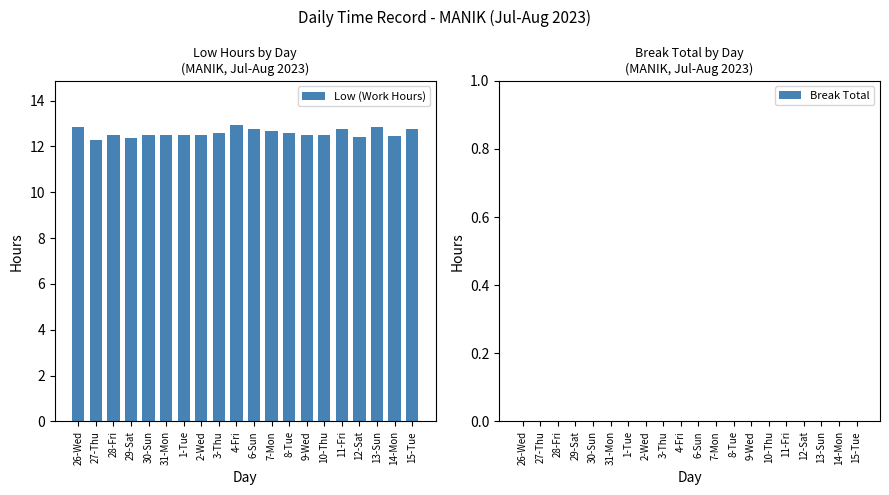

Is it true that the value at 1-Tue is 6.3?

False